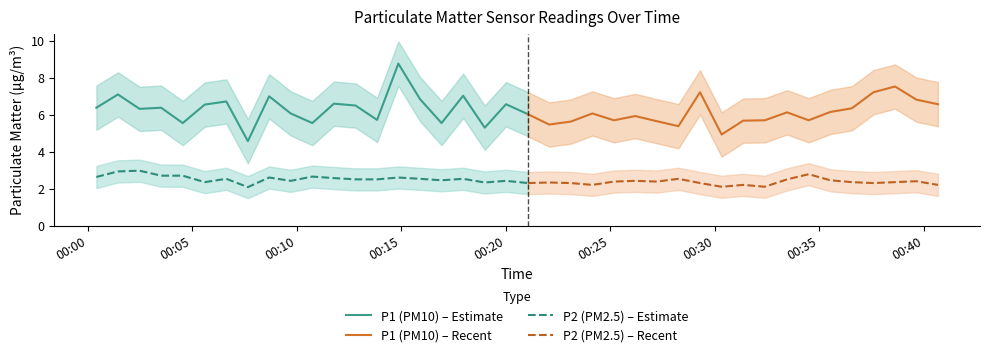

Is it true that P2 equals 1.4 at 5?

False